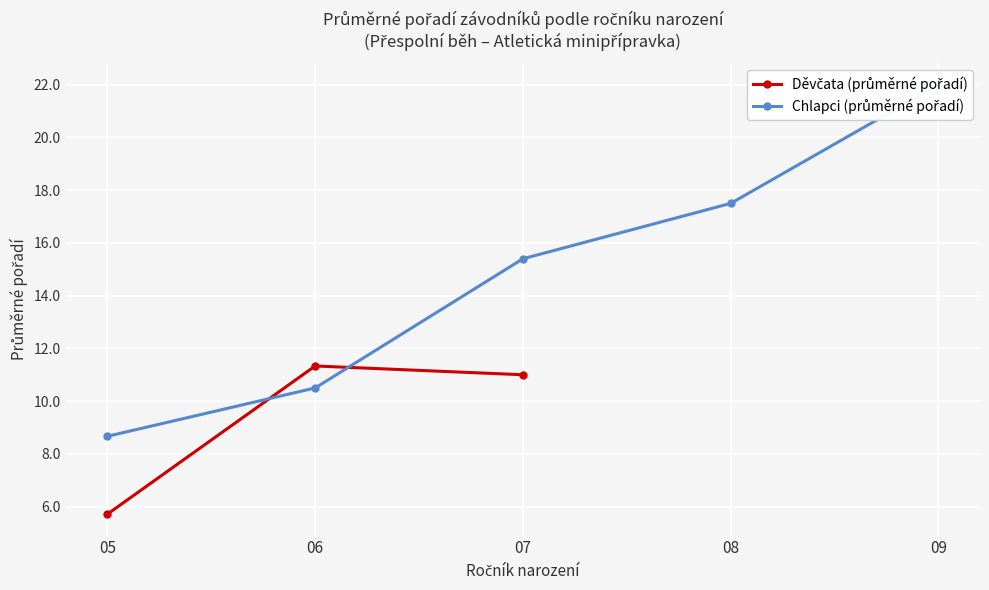

What is the value of the Chlapci (průměrné pořadí) point at the 3rd from the left?

15.4